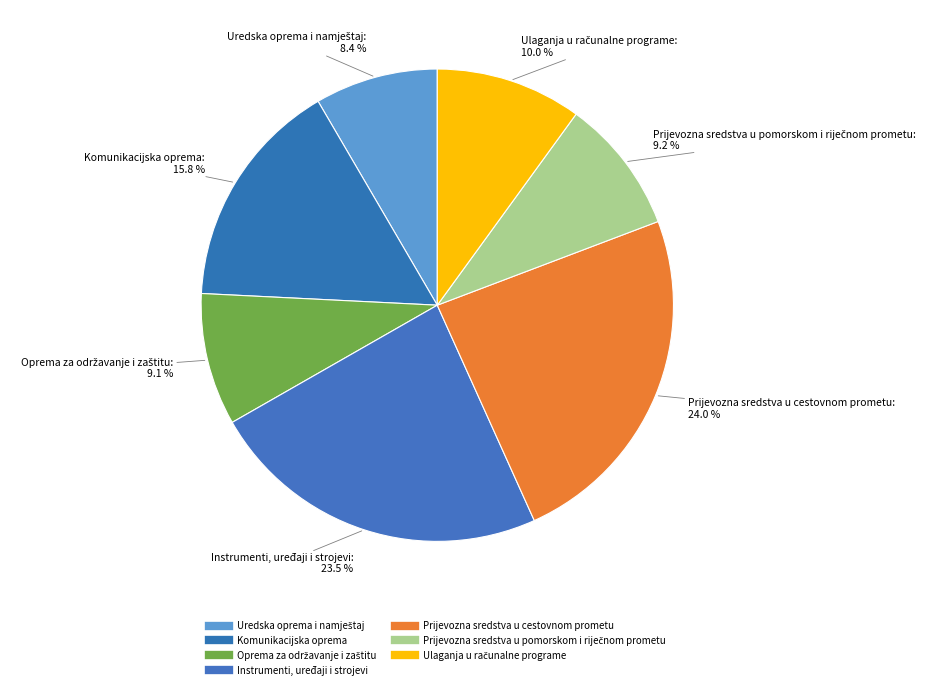

How many slices are in this pie chart?

7